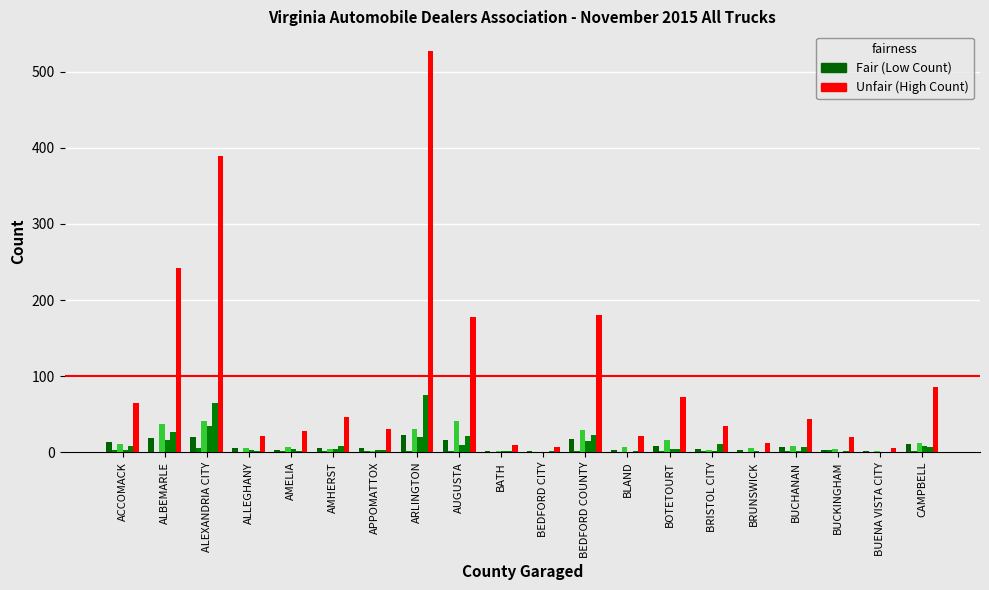

Count the number of data series in this chart.

6